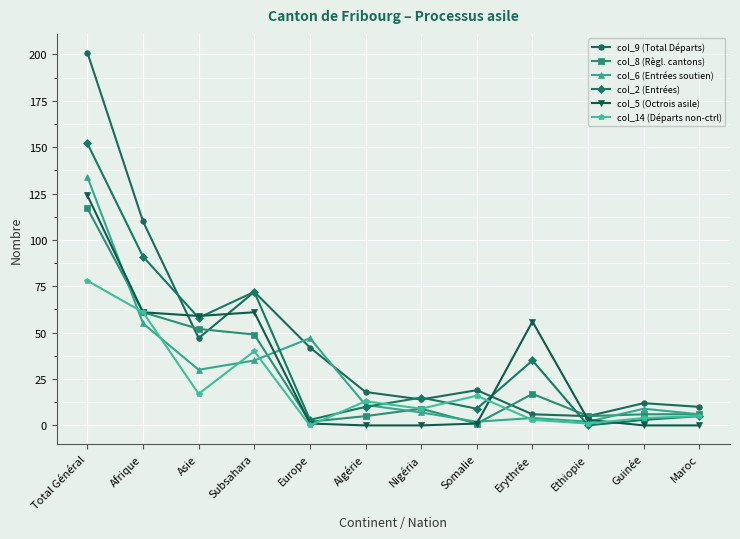

What is the spread (max minus min) of values at Erythrée?

53